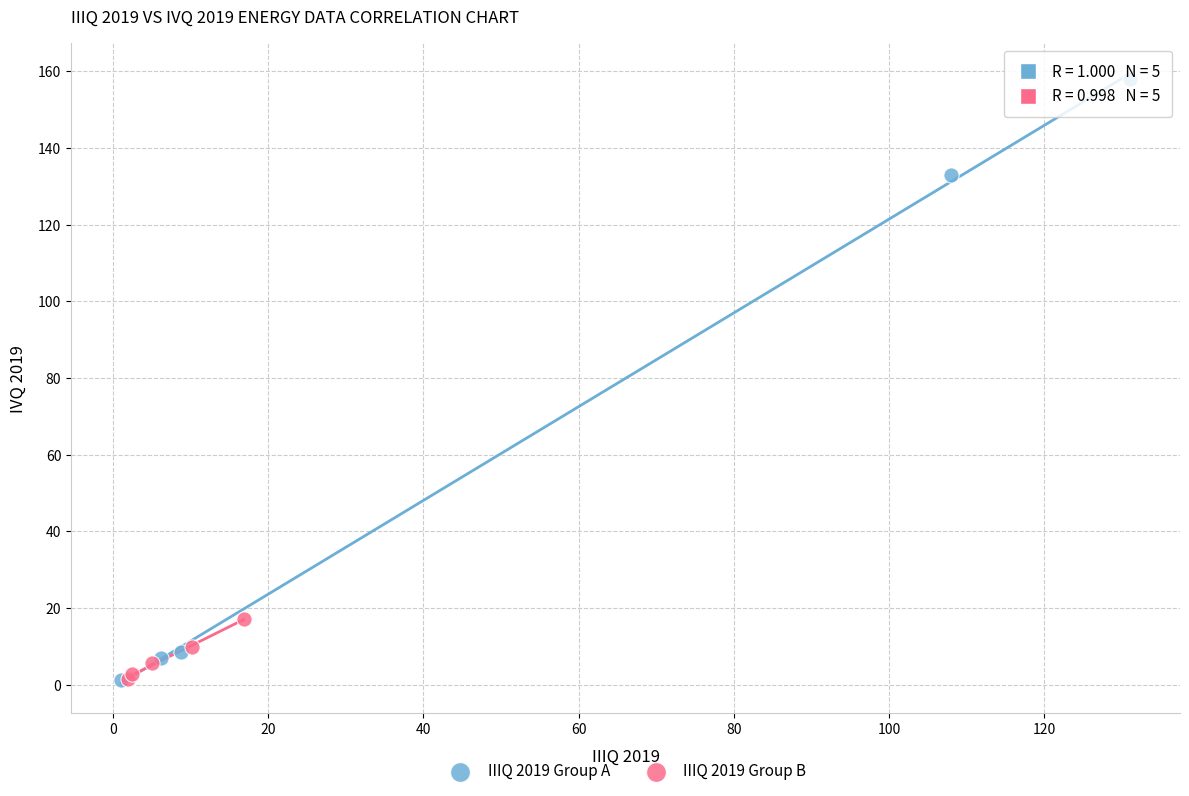

Which series contains the highest Y value?

IIIQ 2019 Group A